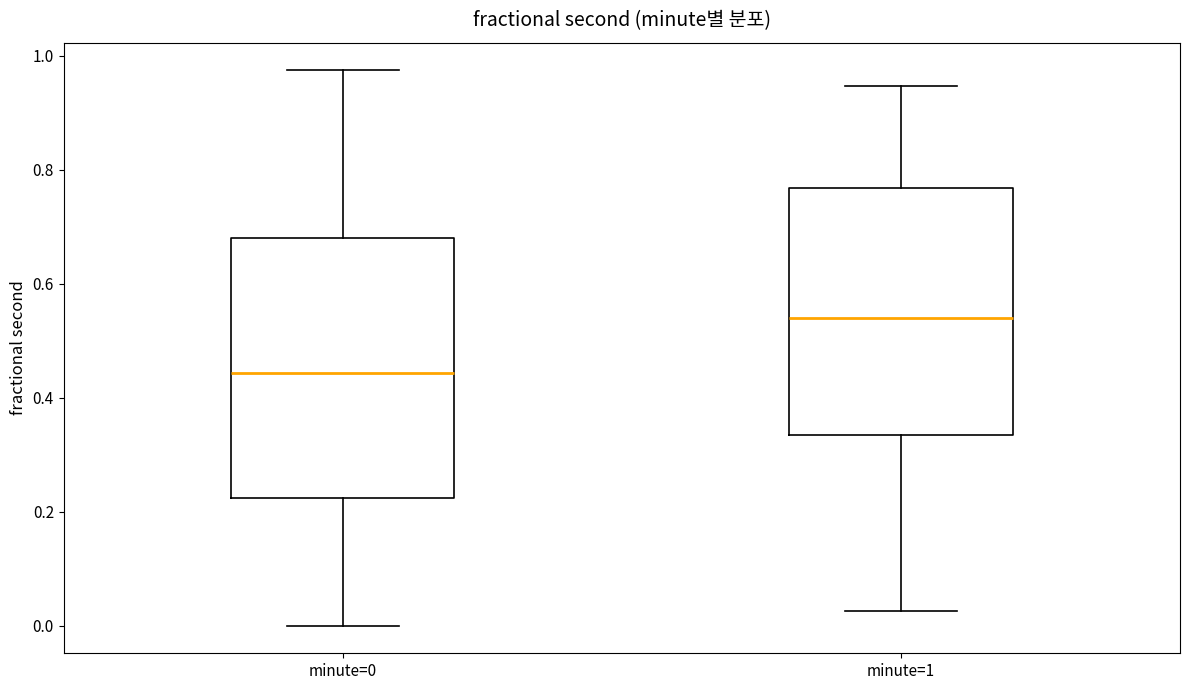

Which box is the tallest, from its lower edge to its upper edge?

minute=0